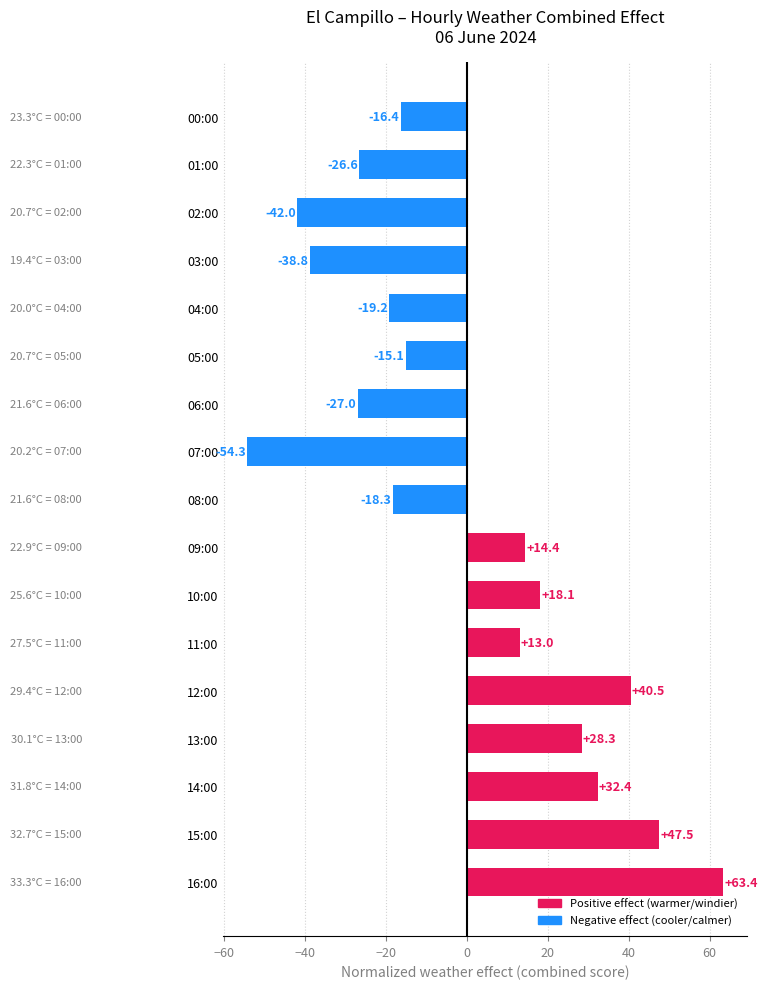

At which label is the value closest to 4?

11:00